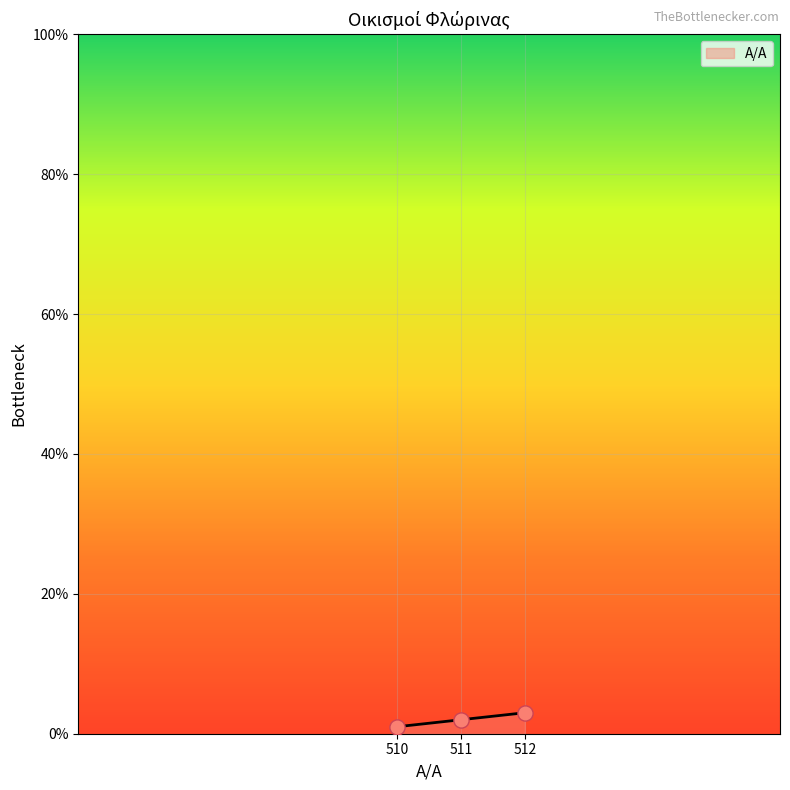

Which has a higher value, 511 or 510?

511